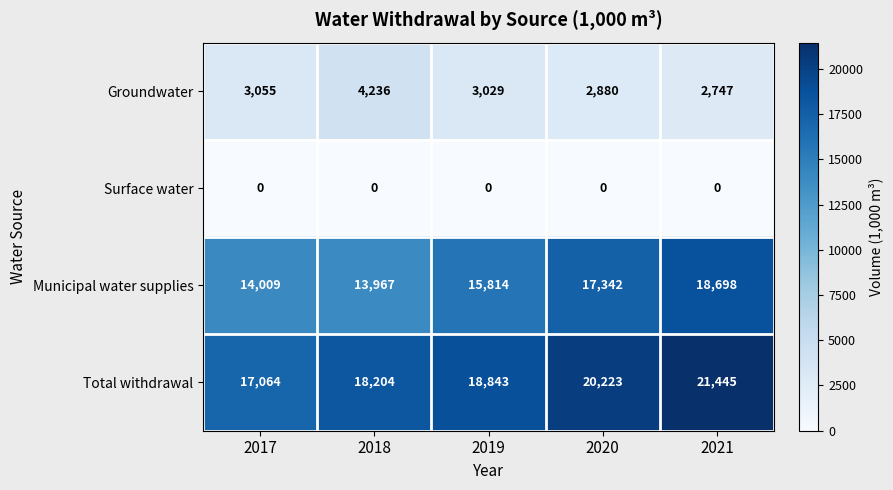

Rank the series by their average value, from lowest to highest.

Surface water, Groundwater, Municipal water supplies, Total withdrawal